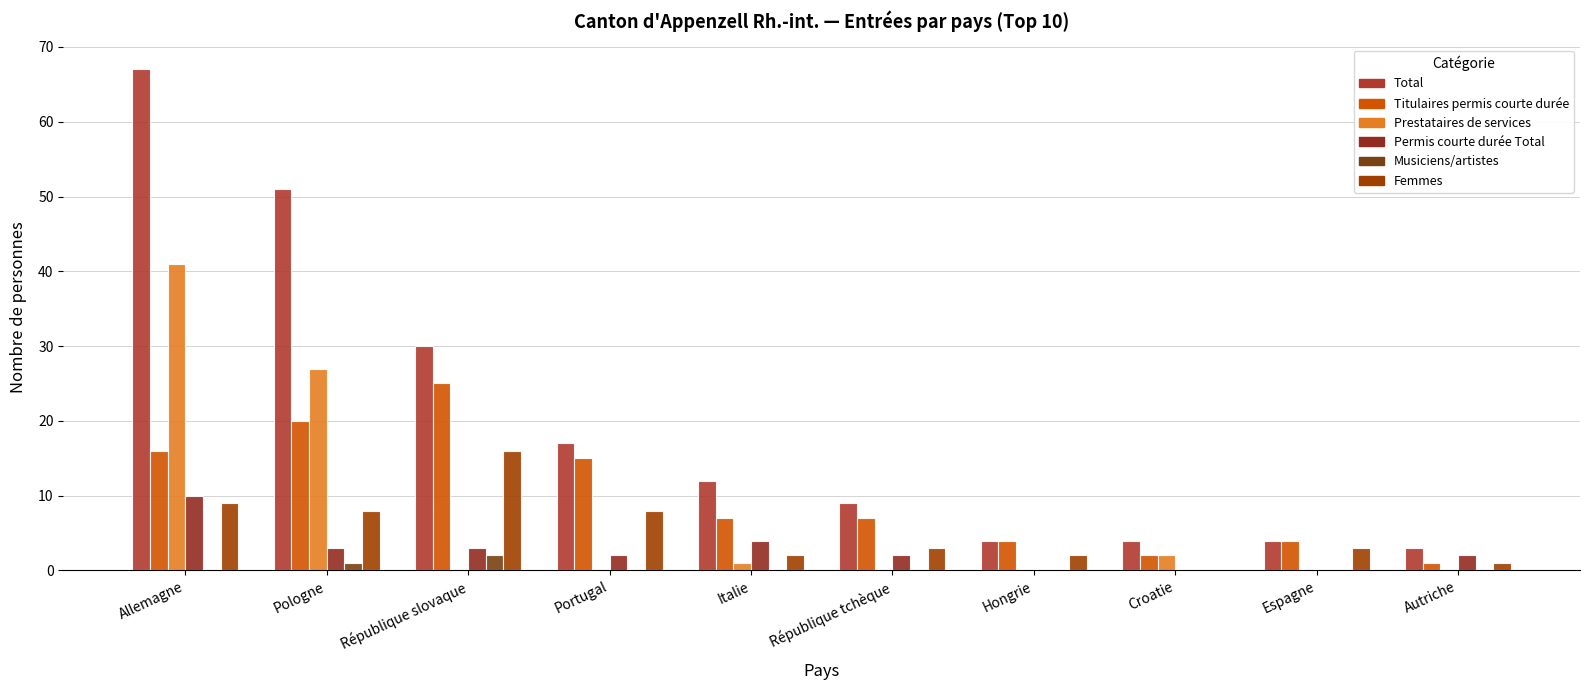

How many distinct data groups are displayed?

6